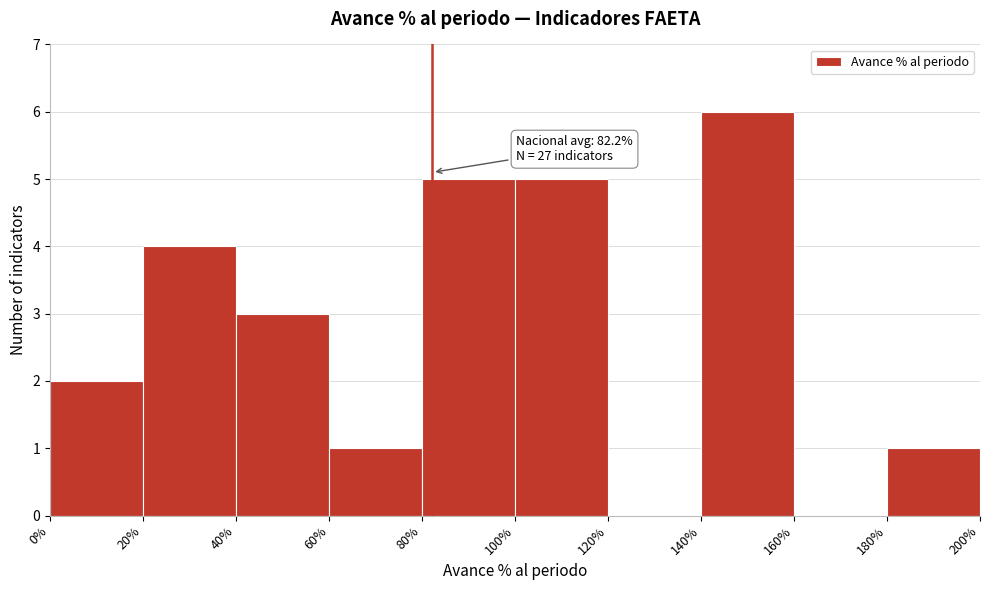

Over which range of the x-axis is the bar tallest?

140% to 160%